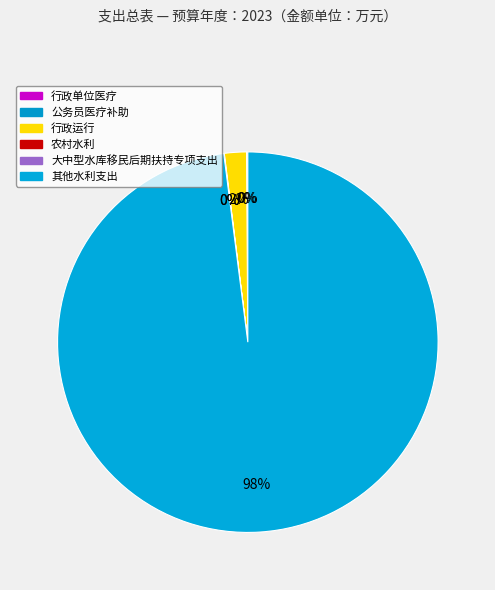

Combined, do 行政运行 and 其他水利支出 account for over 50%?

Yes